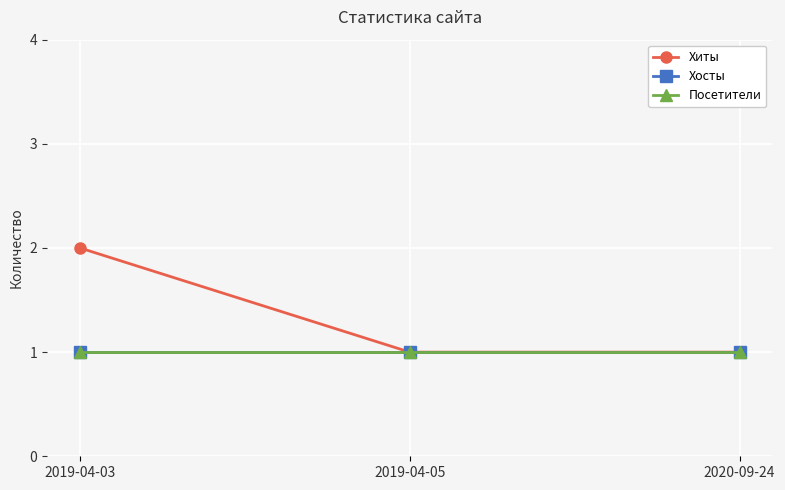

What position from the right is 2019-04-05?

2